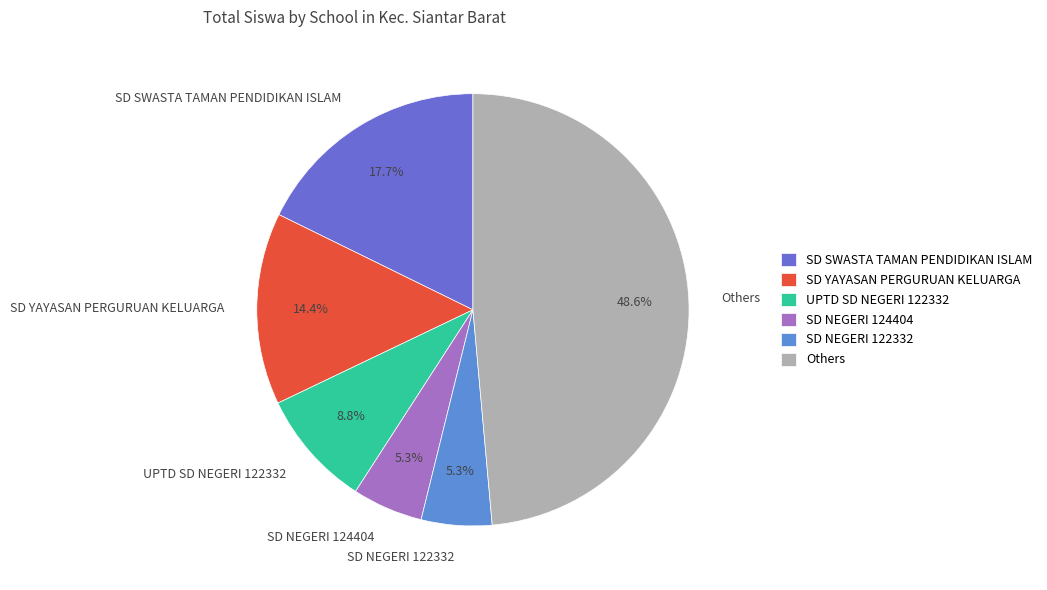

To the nearest percent, what is the difference between the largest and smallest slice percentages?

43%